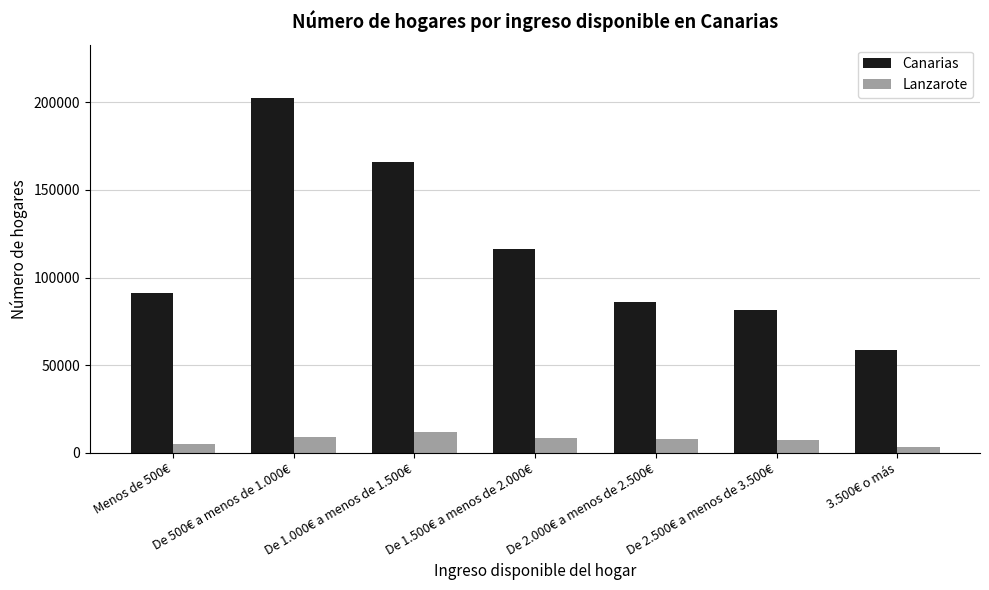

Is it true that Canarias equals 116449 at De 1.500€ a menos de 2.000€?

True